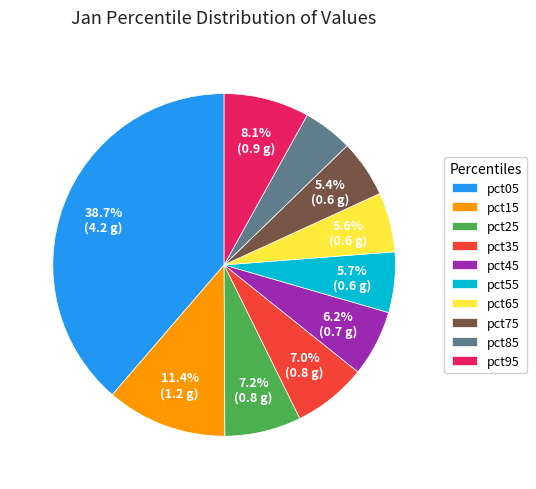

Which category has the smallest portion of the pie?

pct85